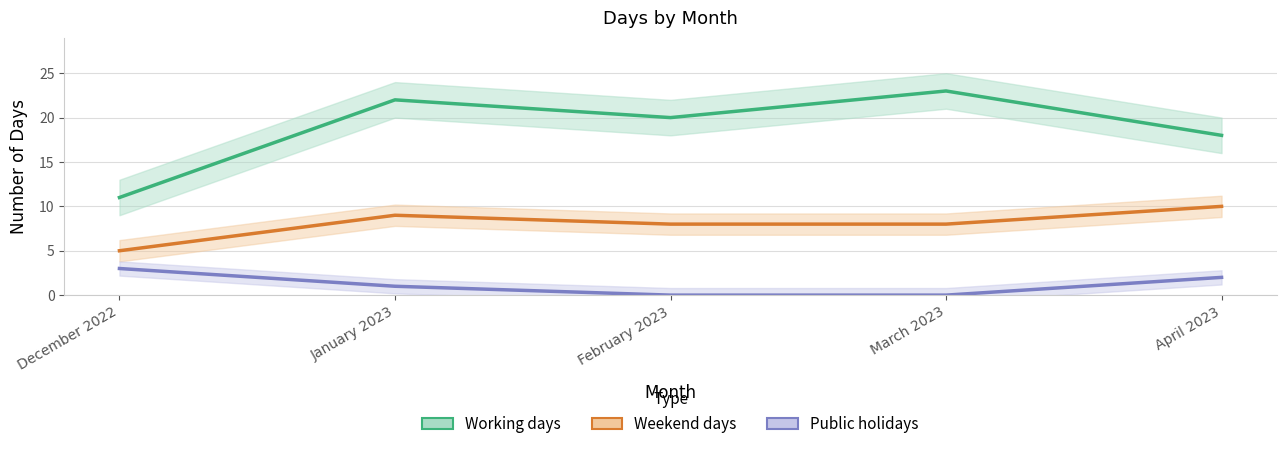

What is the average value of the Weekend days series?

8